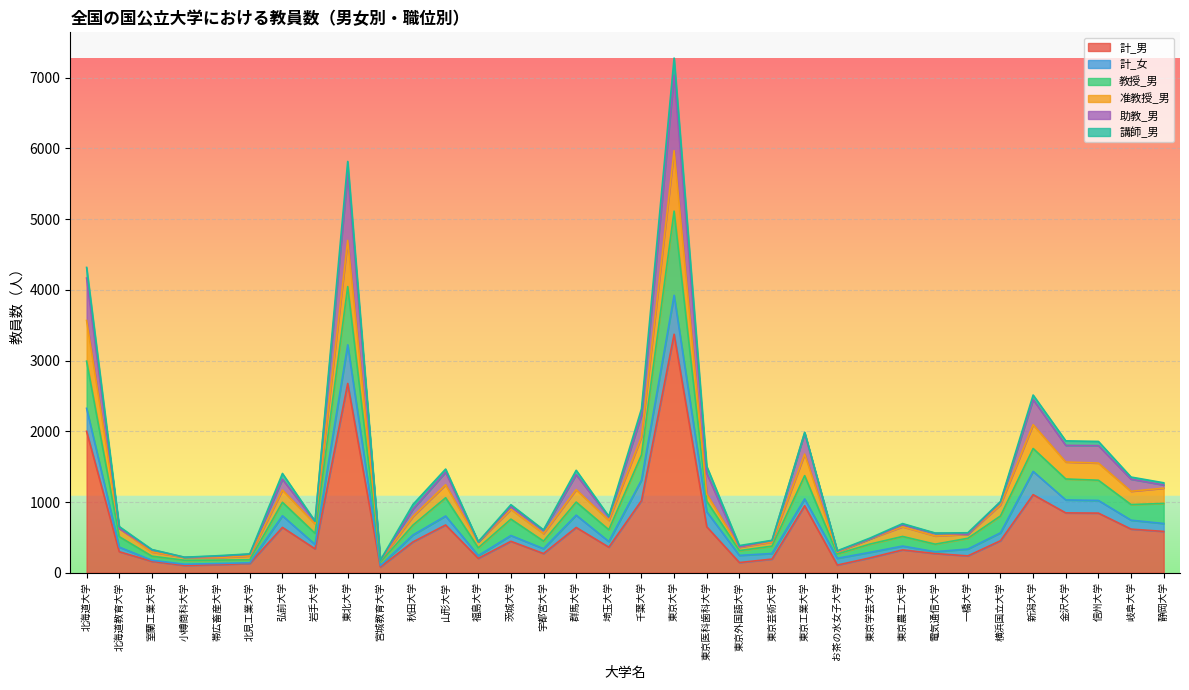

Which category has the highest value in the 計_男 series?

東京大学